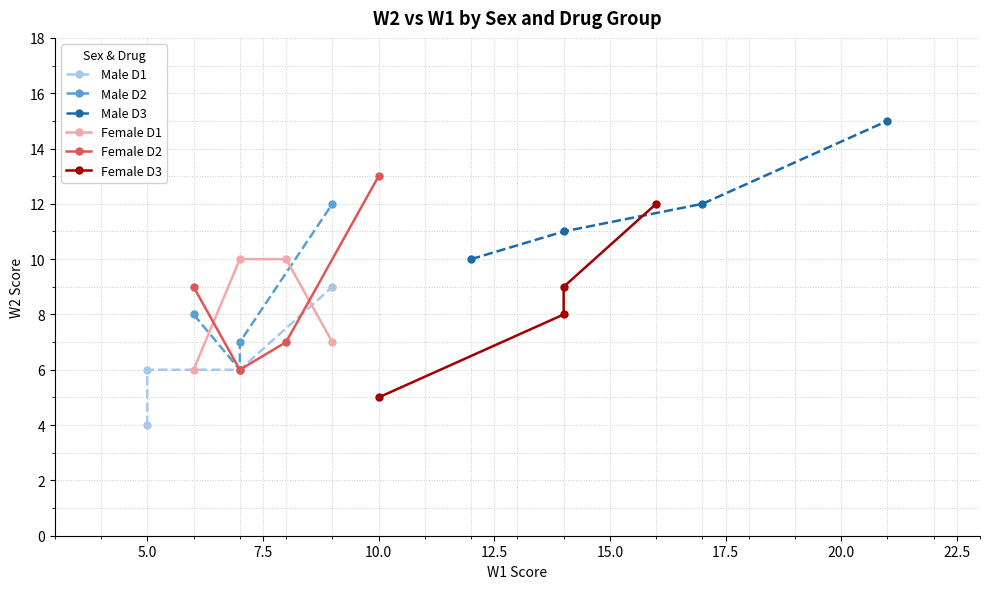

What is the maximum value for Male D3?

15